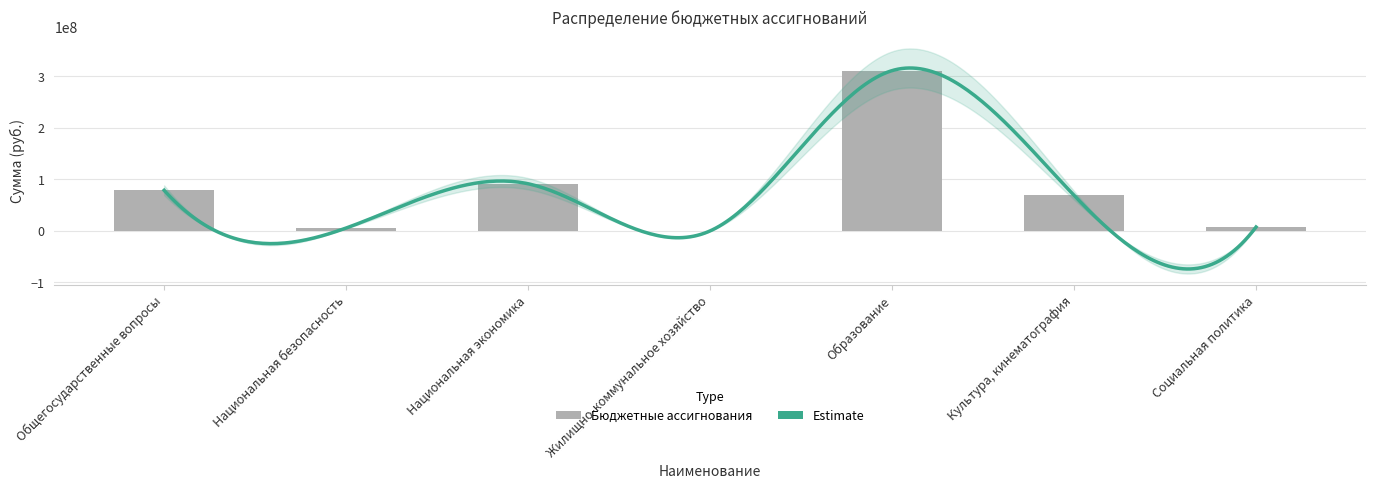

How many data points does each series have?

7